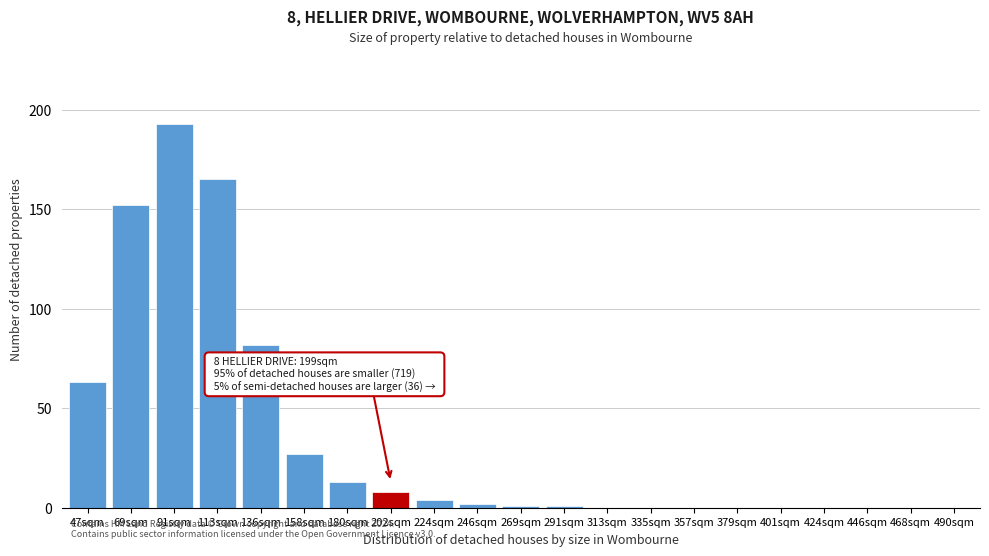

Reading left to right, extract all data points from this chart.

47sqm=63	69sqm=152	91sqm=193	113sqm=165	136sqm=82	158sqm=27	180sqm=13	202sqm=8	224sqm=4	246sqm=2	269sqm=1	291sqm=1	313sqm=0	335sqm=0	357sqm=0	379sqm=0	401sqm=0	424sqm=0	446sqm=0	468sqm=0	490sqm=0